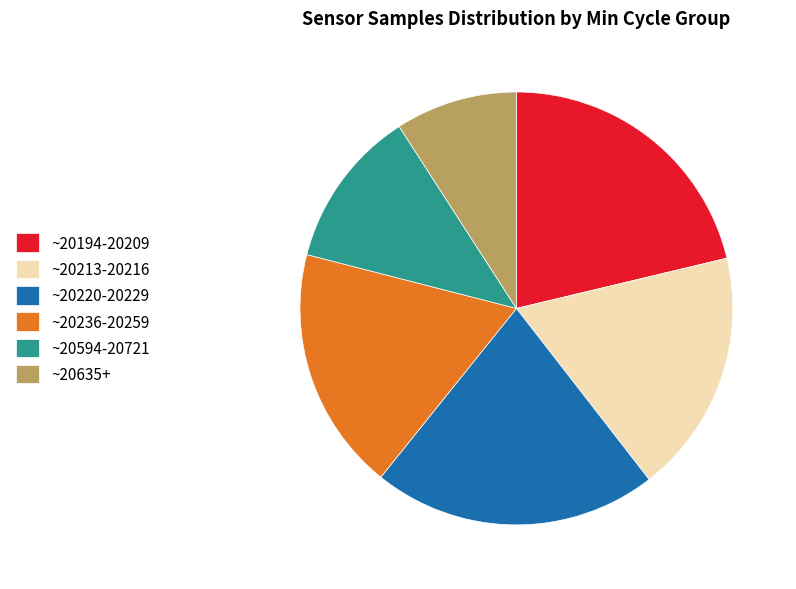

The ~20635+ slice represents 3% of the pie. True or false?

False